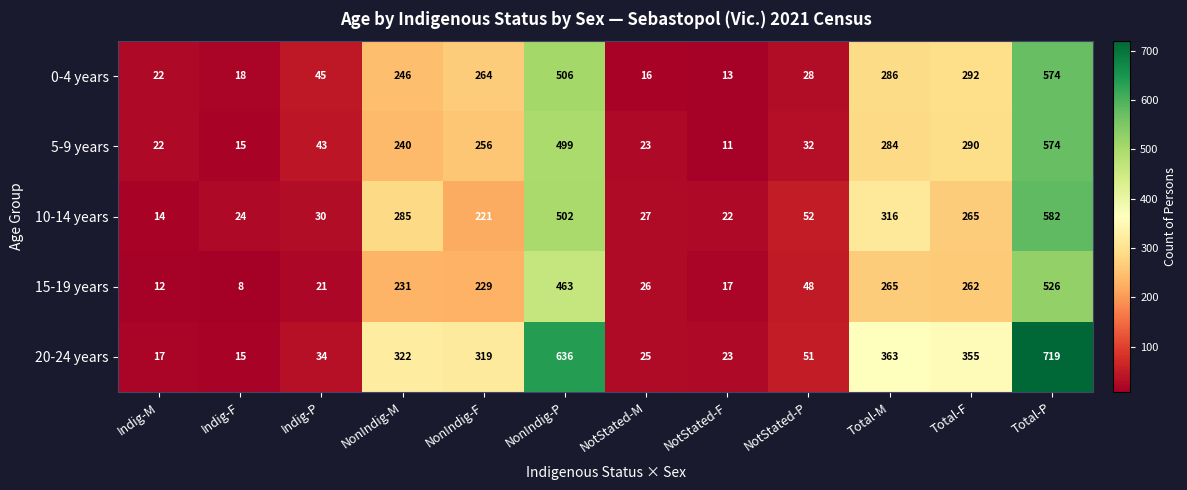

What is the sum of the 20-24 years values at NotStated-P and Total-M?

414